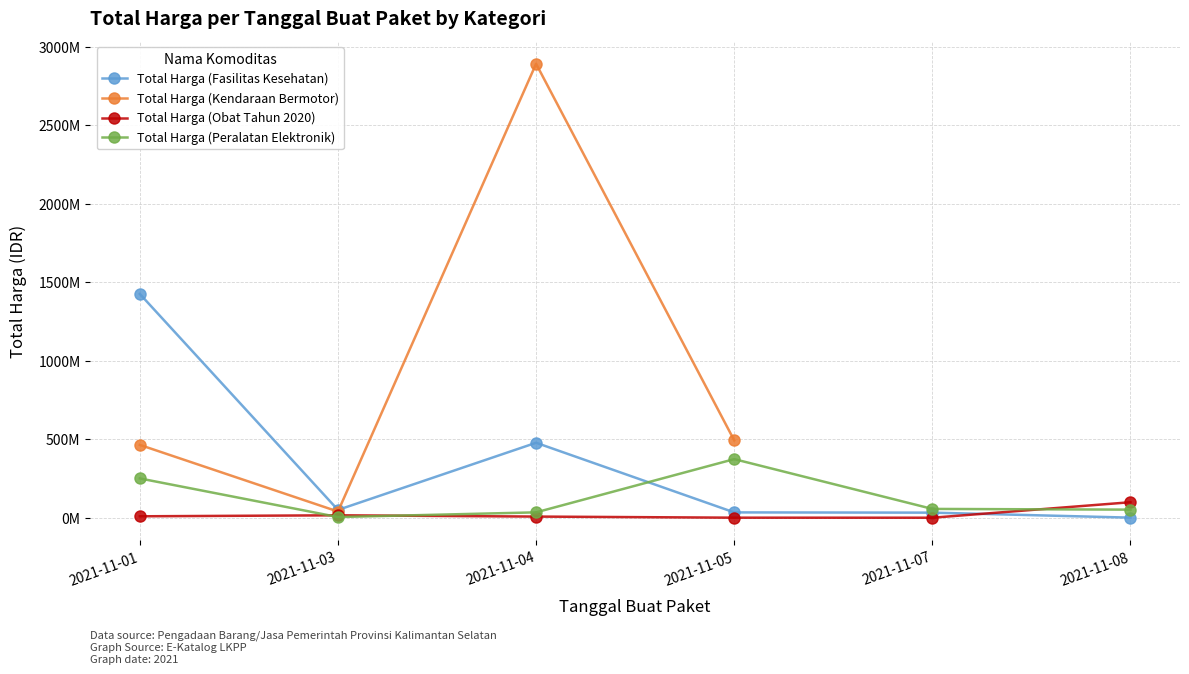

True or false: Total Harga (Kendaraan Bermotor) and Total Harga (Obat Tahun 2020) intersect in this chart.

False